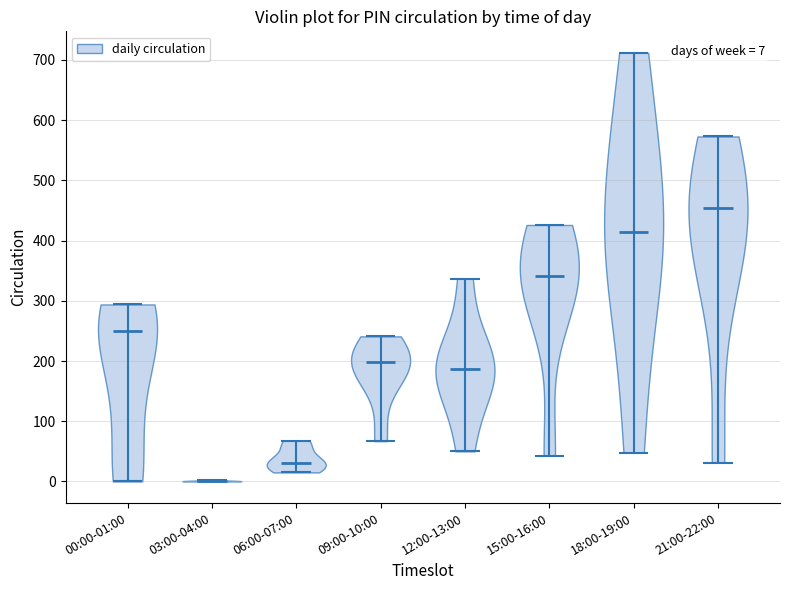

Which violin has the highest median line?

21:00-22:00